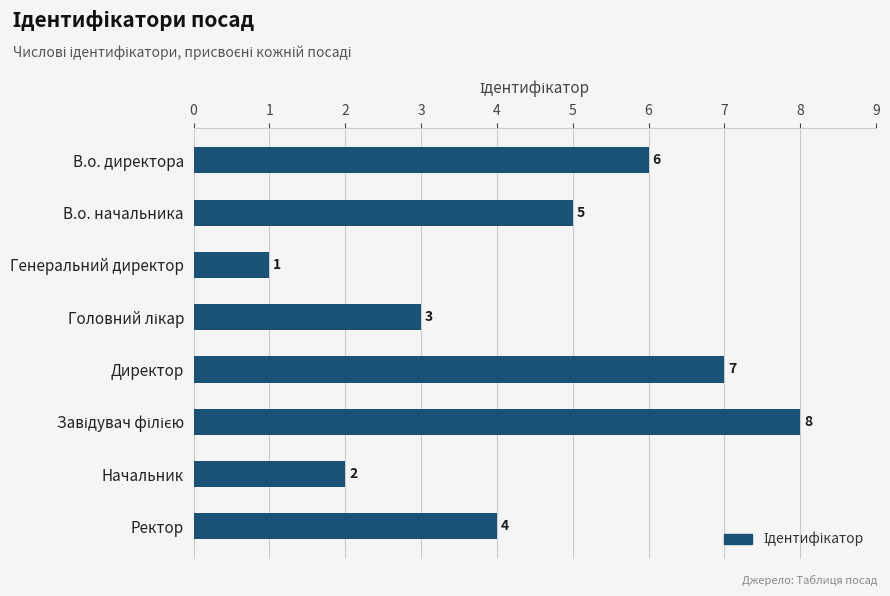

Which category has the lowest value across all series?

Генеральний директор